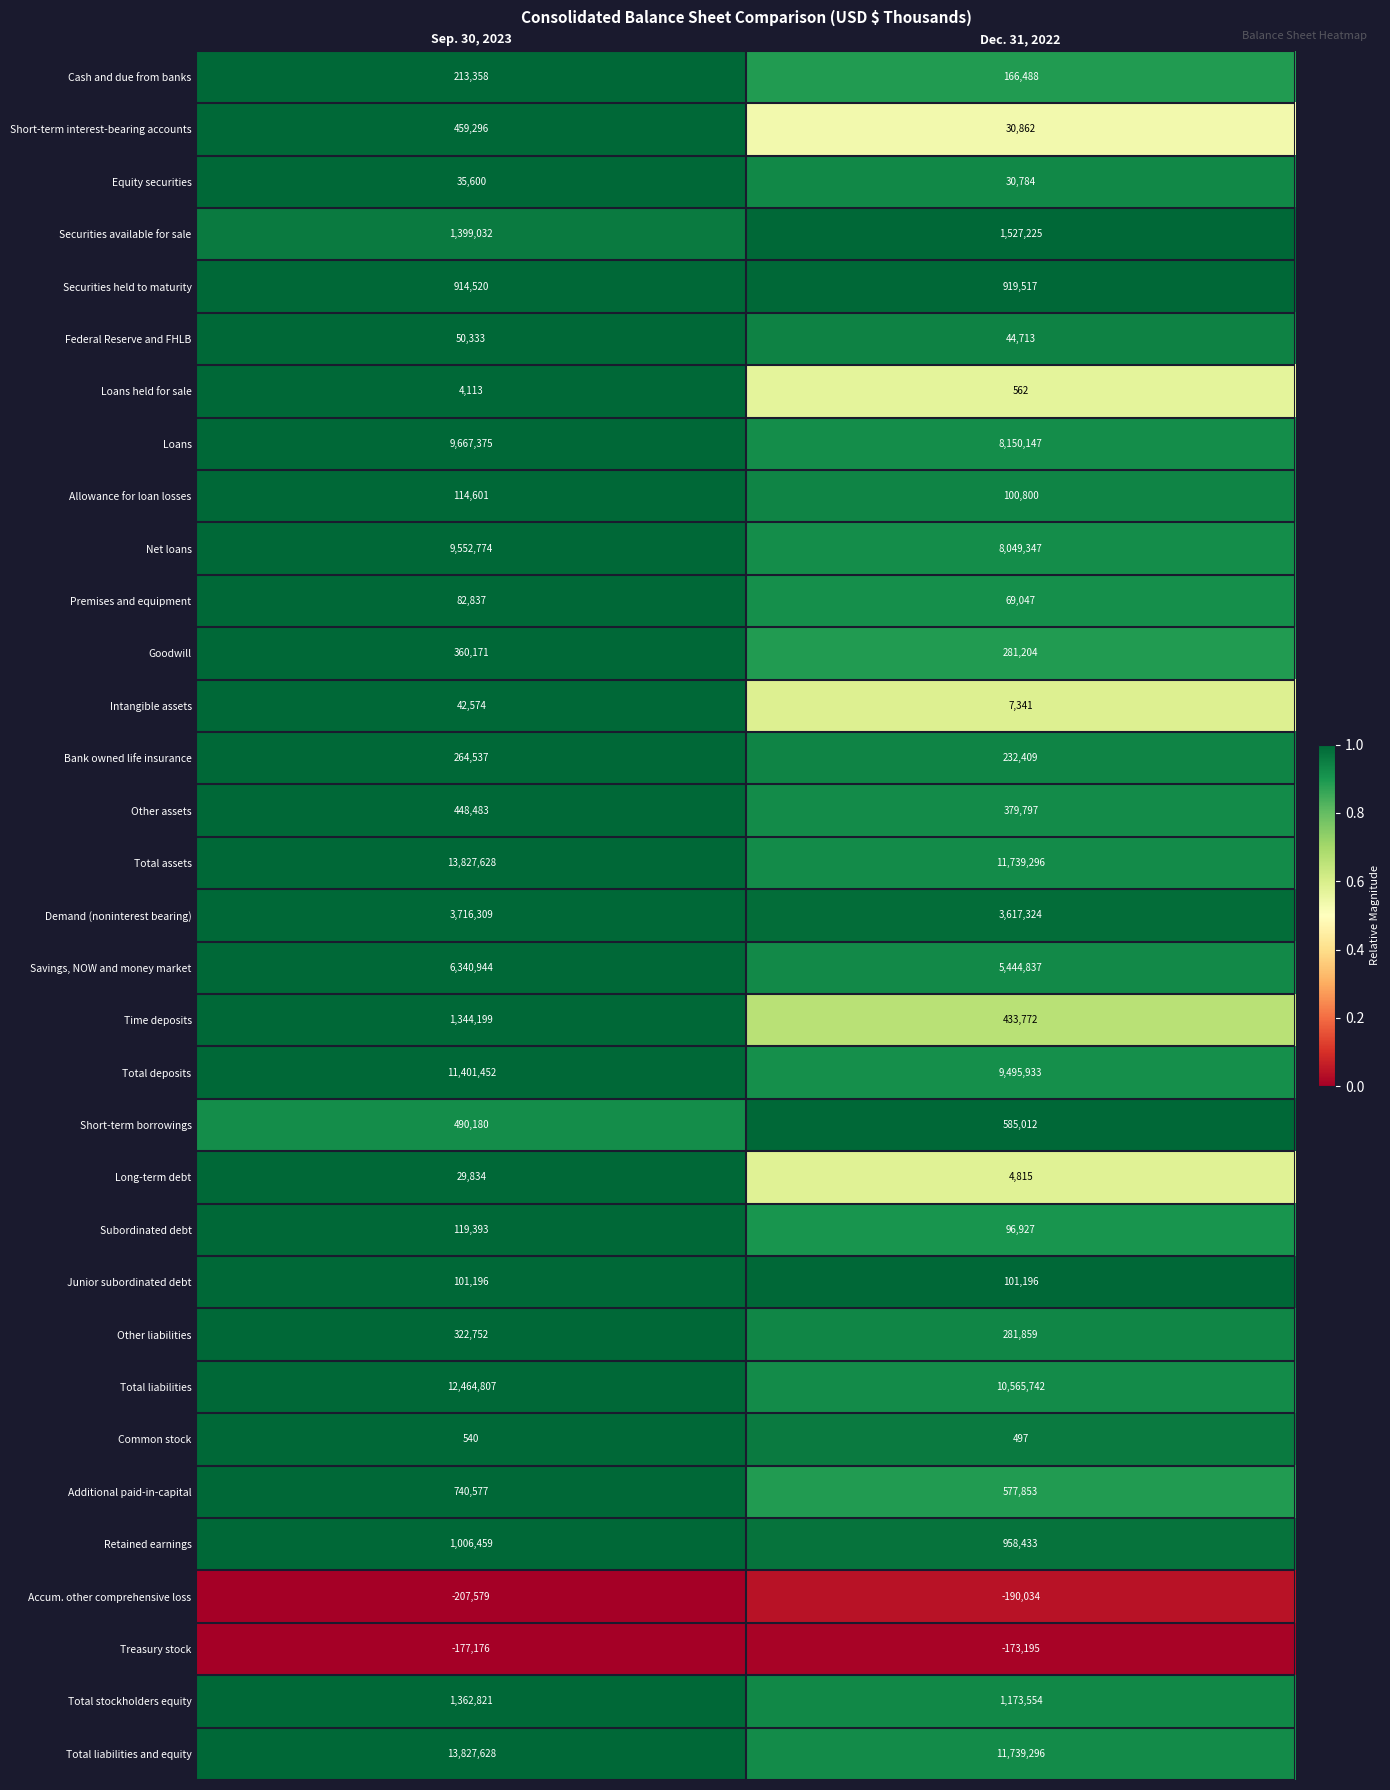

What is the greatest value displayed?

13827628